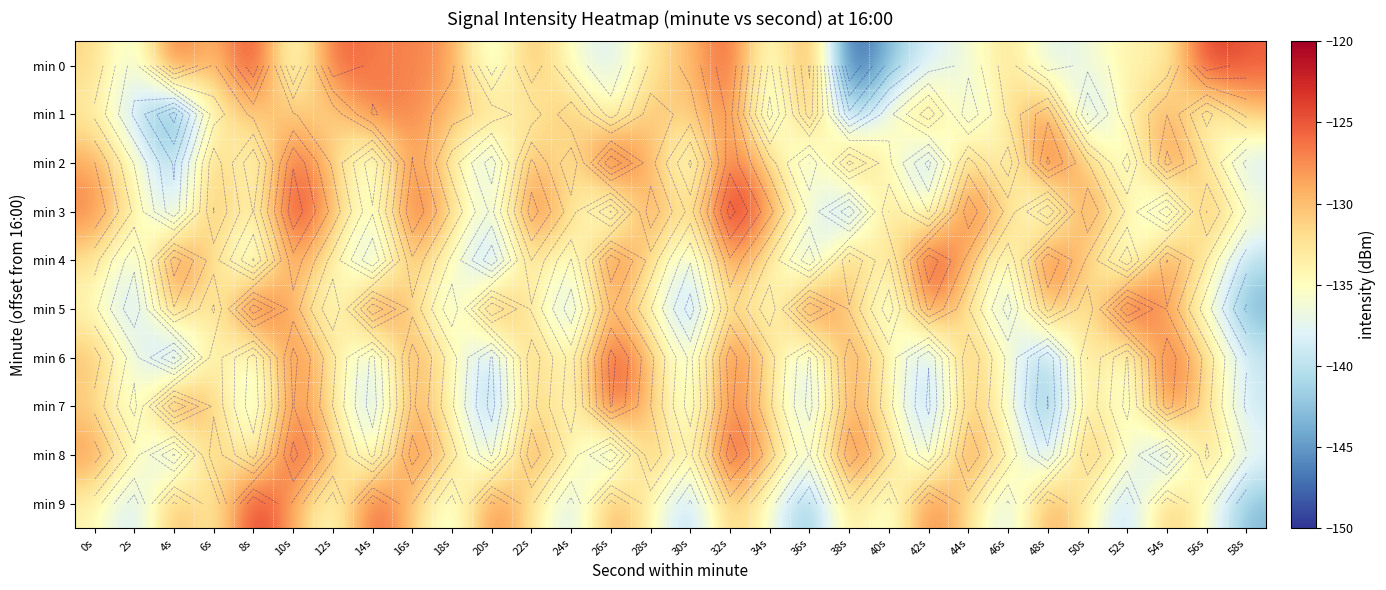

At which label does min 9 first exceed -133?

4s